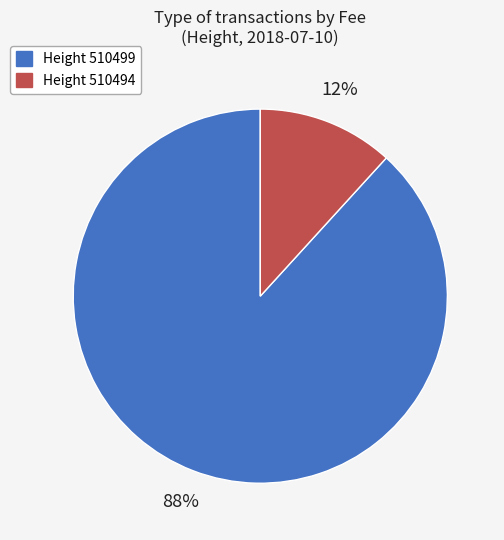

To the nearest percent, what is the average slice percentage?

50%